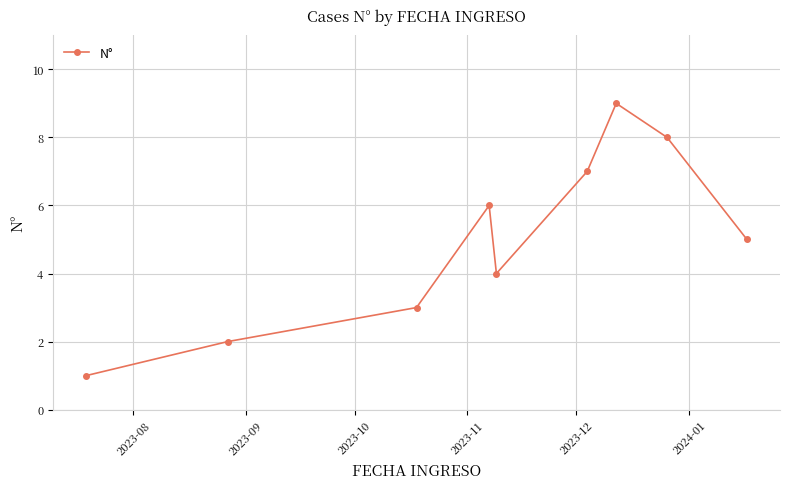

How many points are higher than both their immediate neighbors (excluding endpoints)?

2